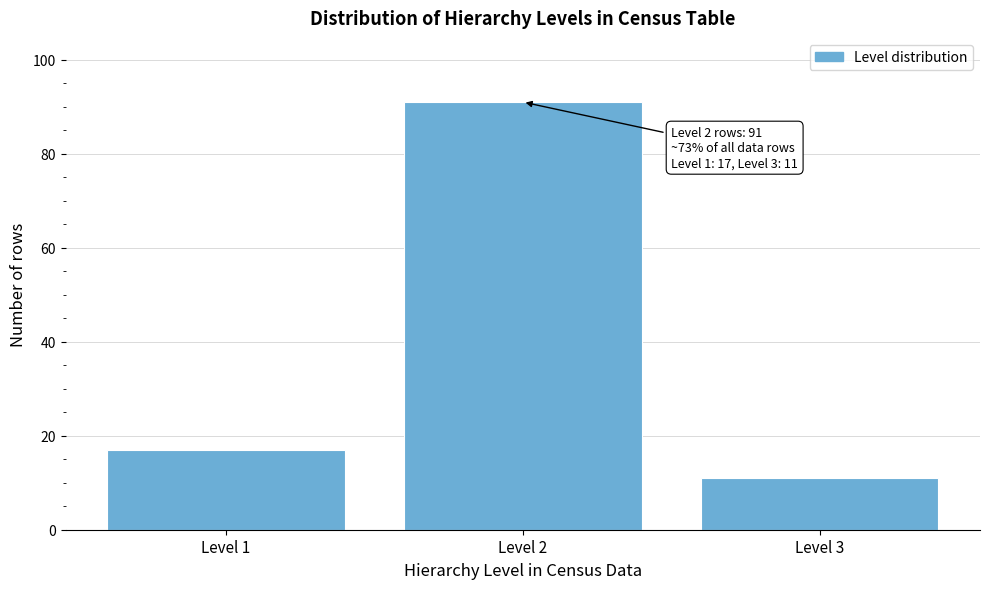

Reading left to right, extract all data points from this chart.

17	91	11